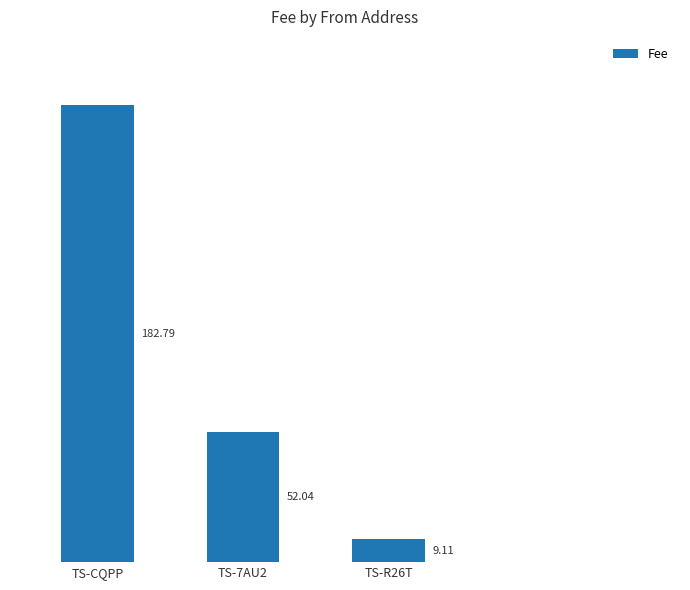

List the labels in order of value, smallest first.

TS-R26T, TS-7AU2, TS-CQPP